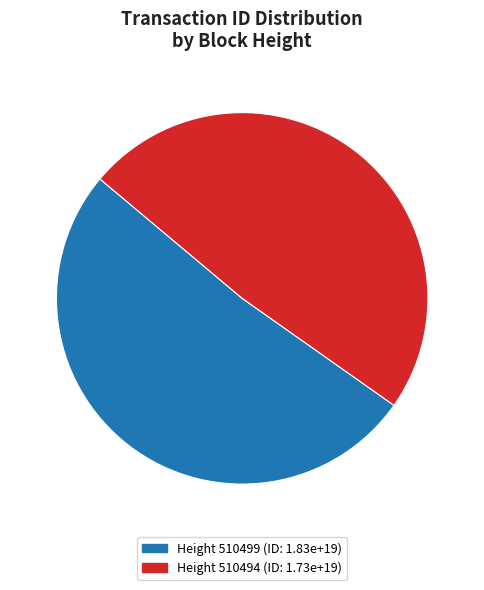

How many segments does this pie chart have?

2